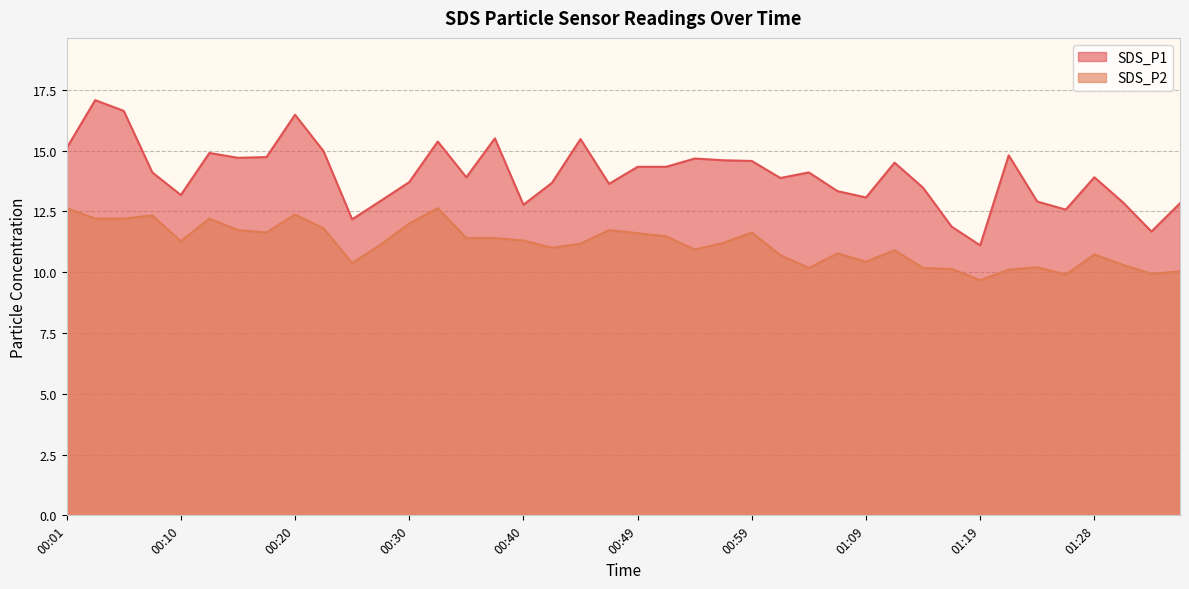

What is the label of the 37th point from the right?

00:08